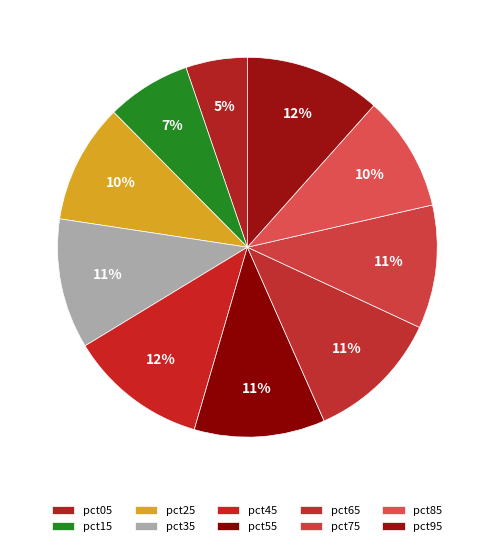

How many slices are in this pie chart?

10